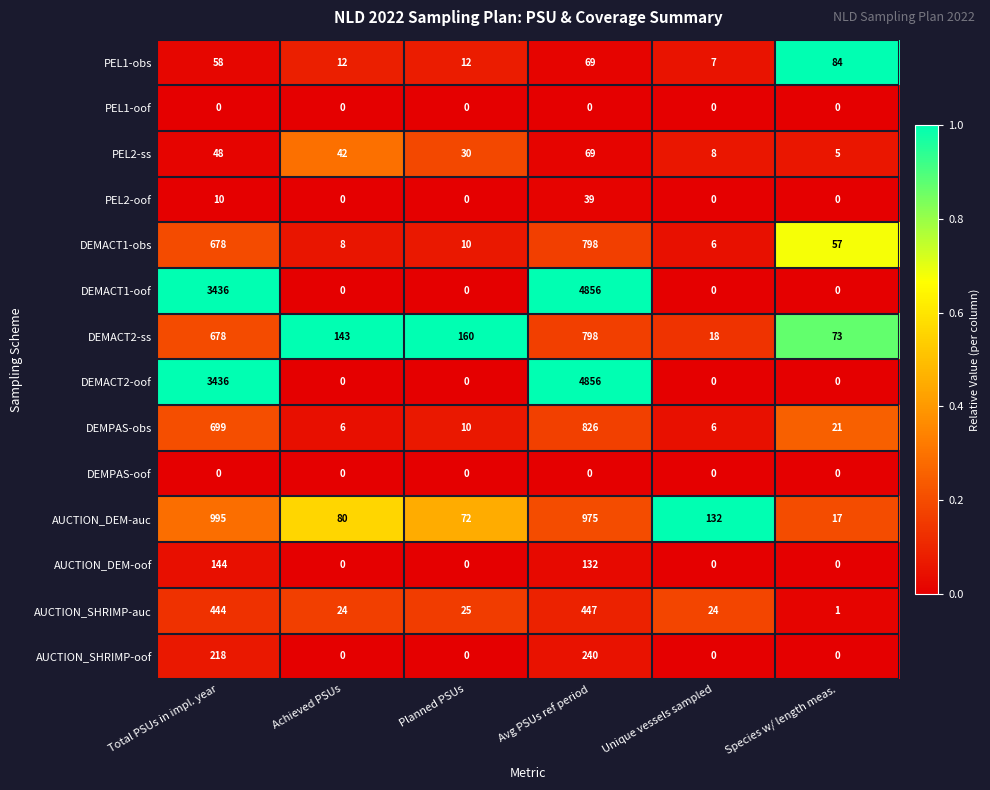

What is the spread (max minus min) of values at Unique vessels sampled?

132